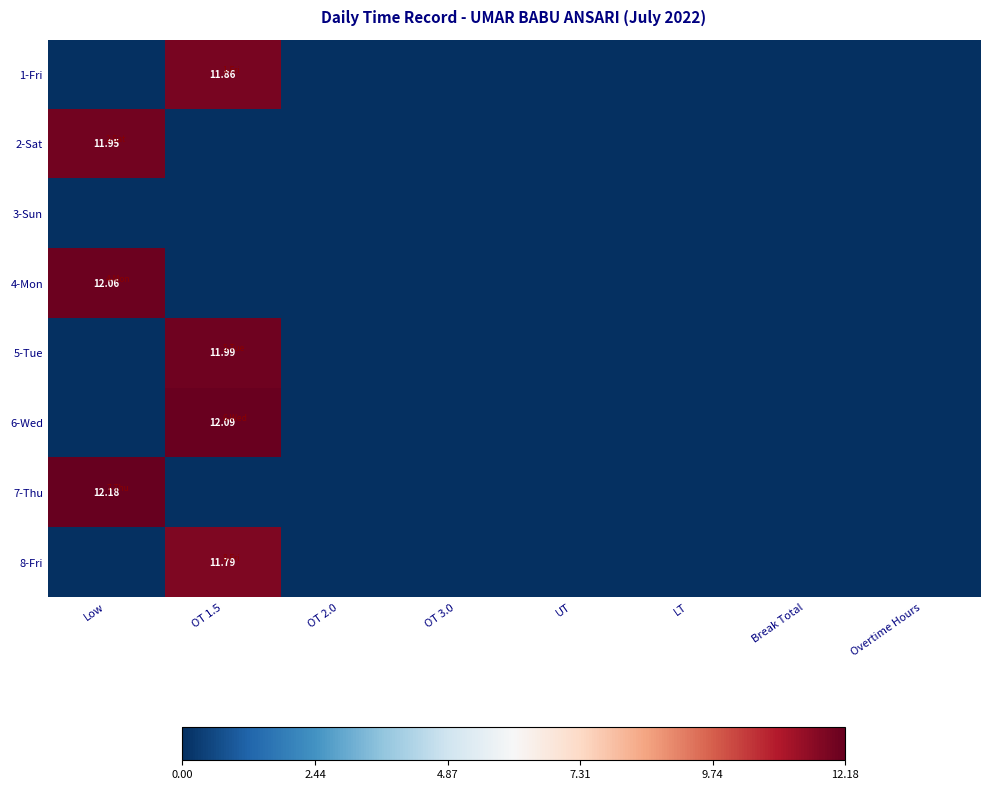

How many values in the 2-Sat series exceed 0?

1